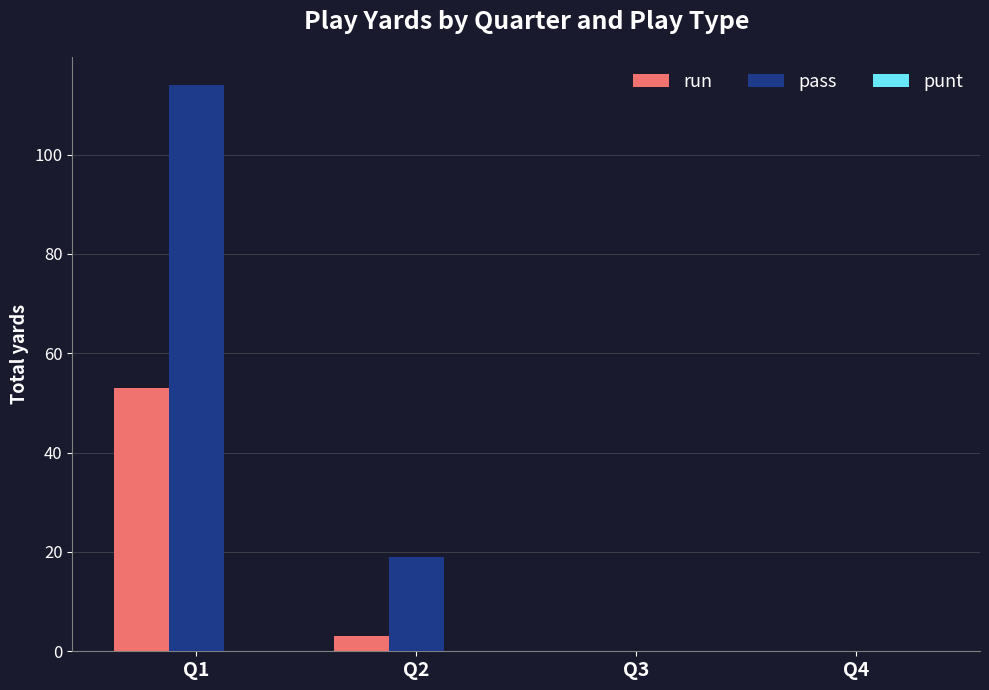

What is the difference between the run values at Q1 and Q3?

53